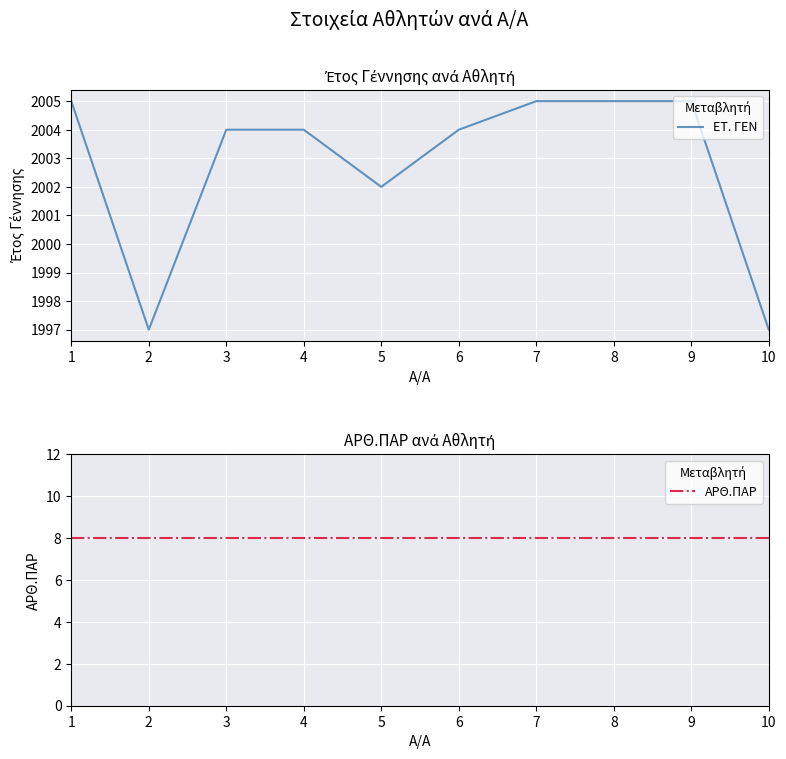

How many lines are shown in the chart?

2